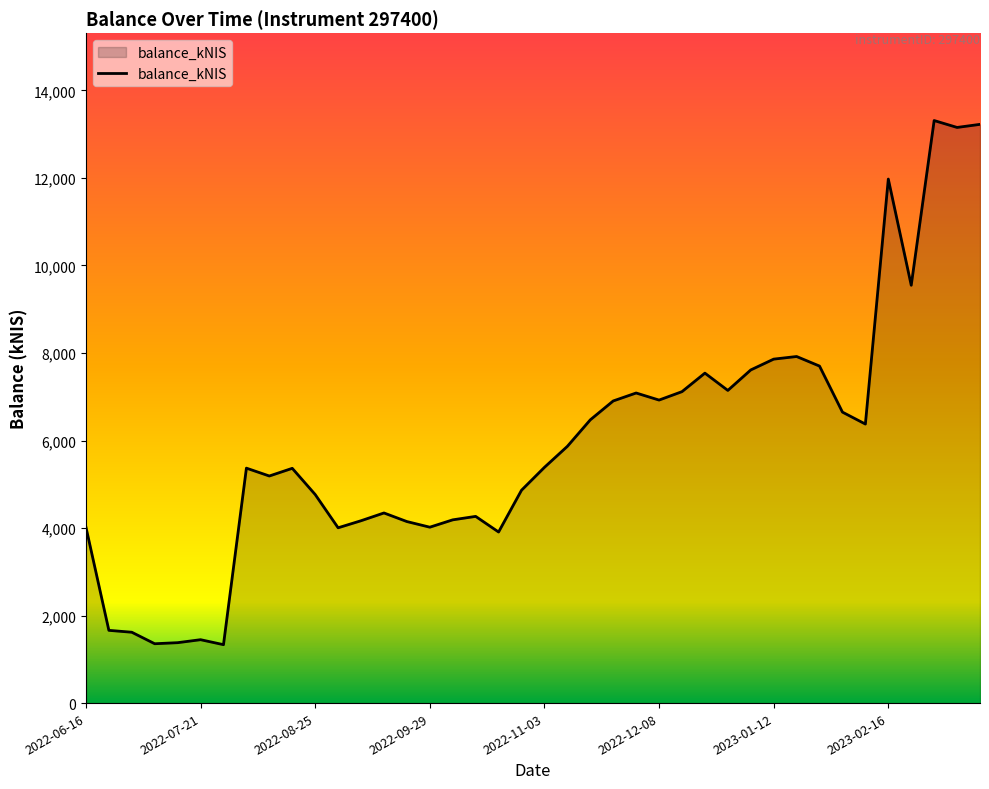

What is the smallest value displayed?

1335.0